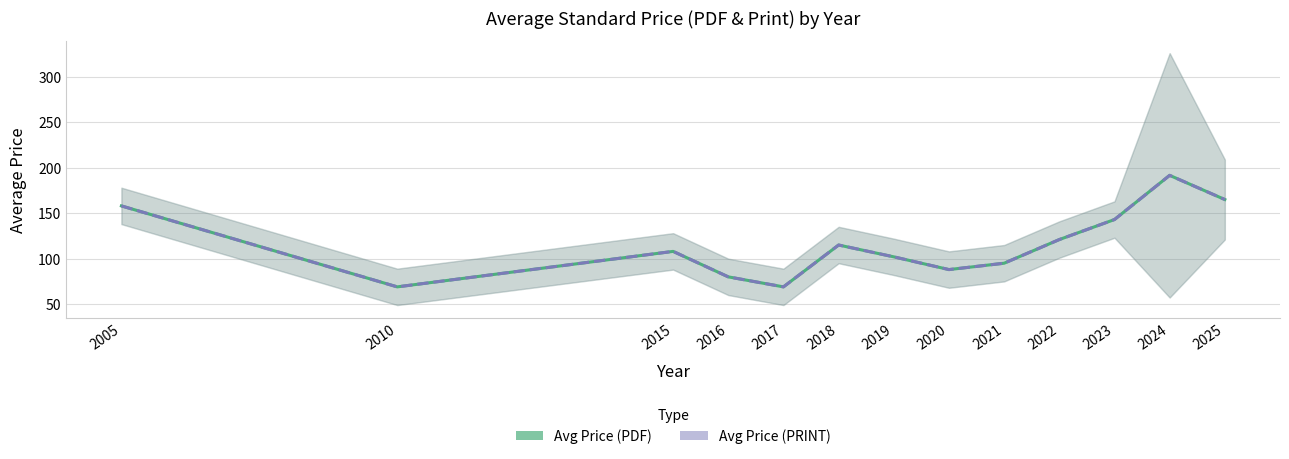

Where is the first local minimum for Avg Price (PDF)?

2010